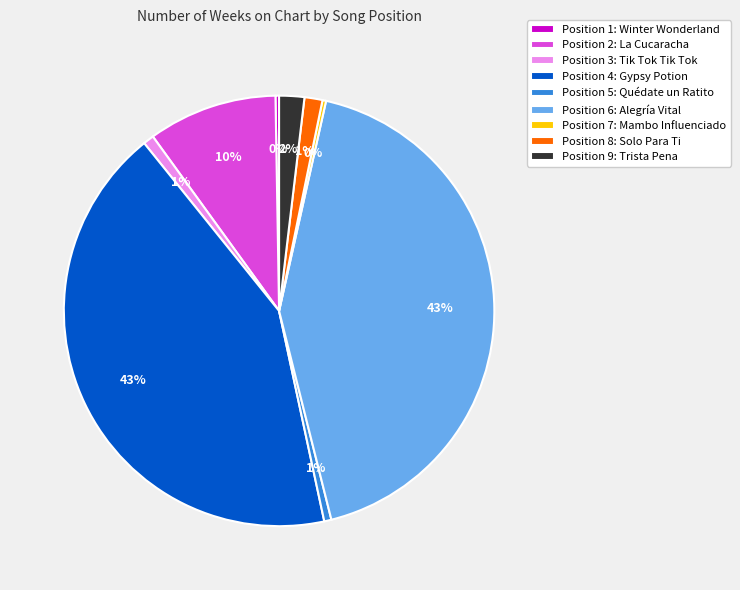

To the nearest percent, what portion does Position 5: Quédate un Ratito represent?

1%